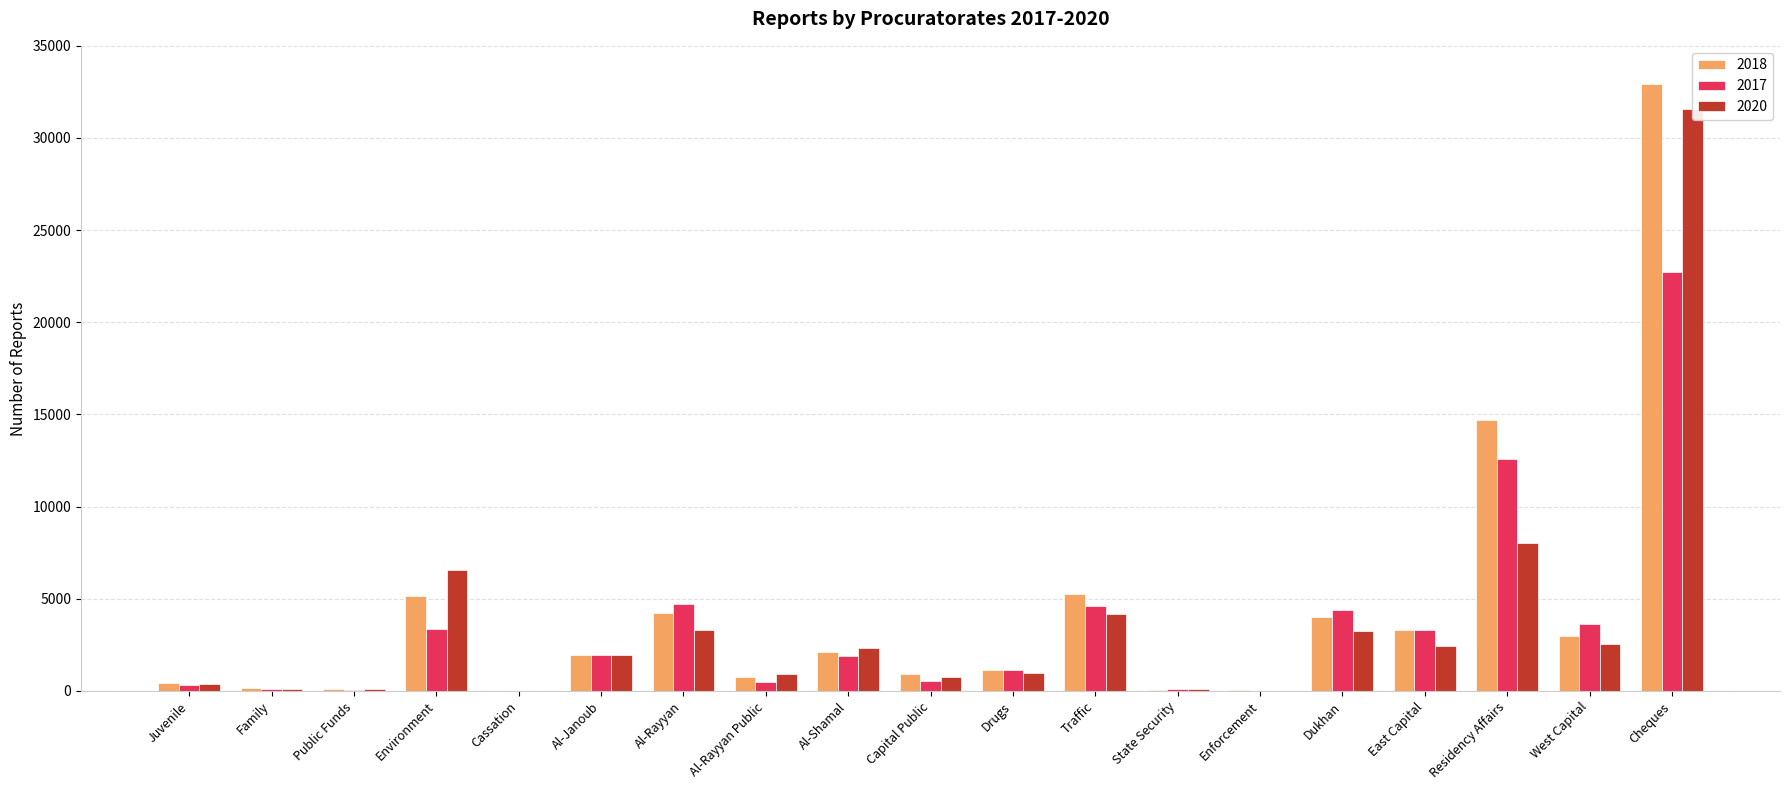

The value of 2018 at Family is 153. True or false?

True